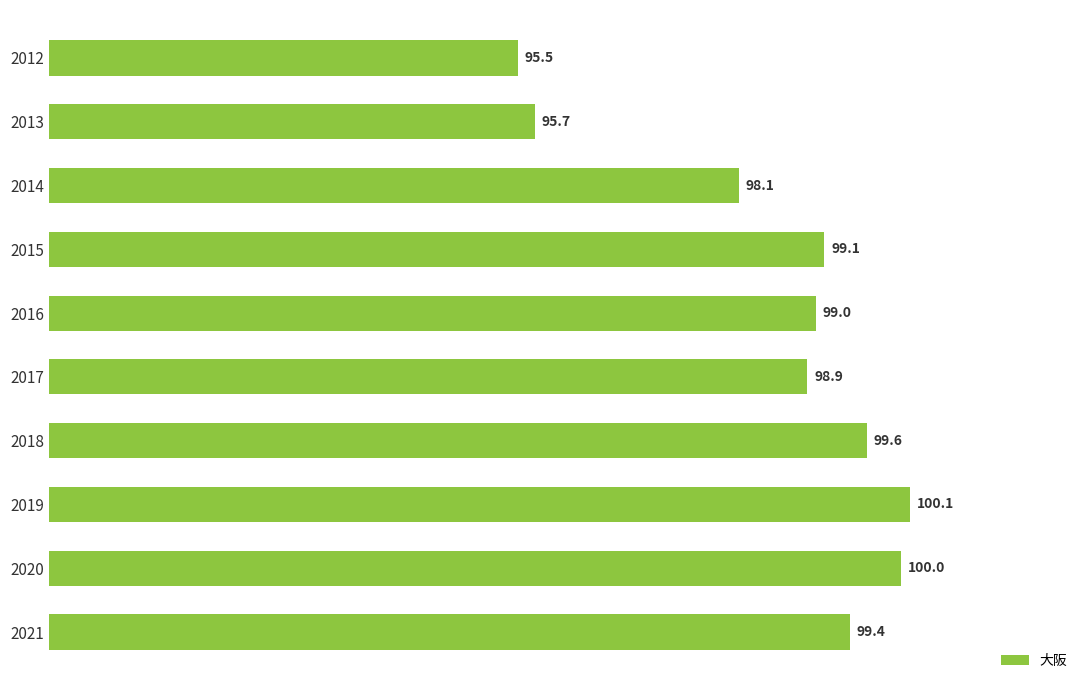

Count the number of categories in the chart.

10